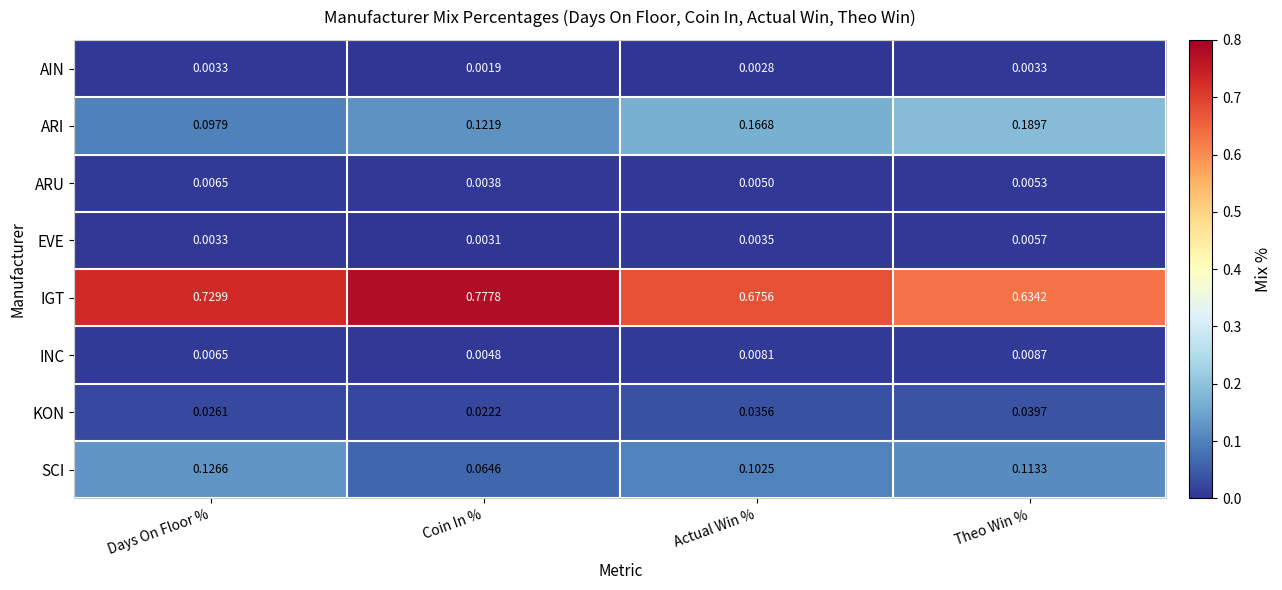

At which label is ARU closest to 0?

Coin In %